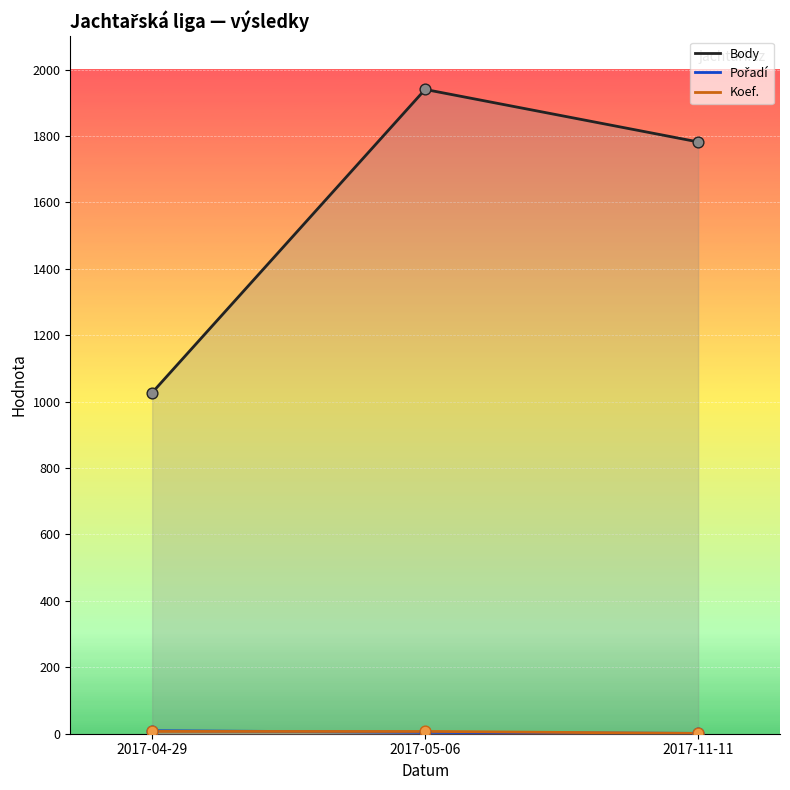

At how many categories does at least one series exceed 1726?

2